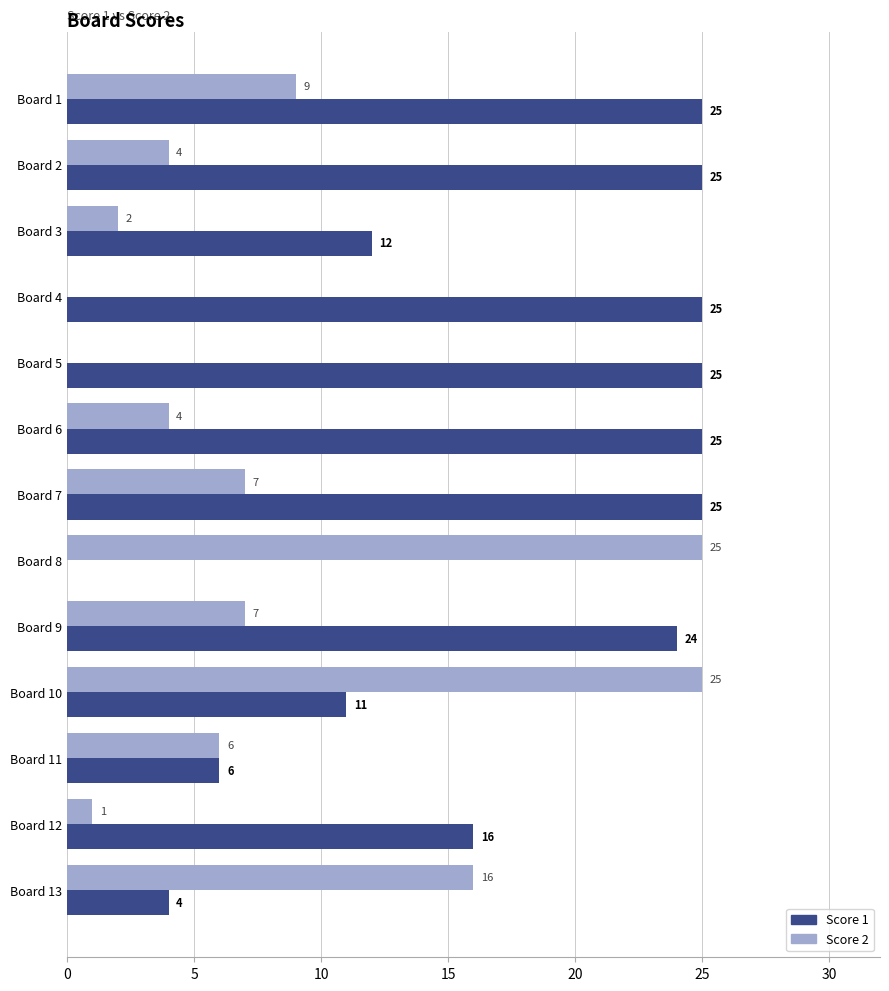

What is the sum of the Score 1 values at Board 4 and Board 10?

36